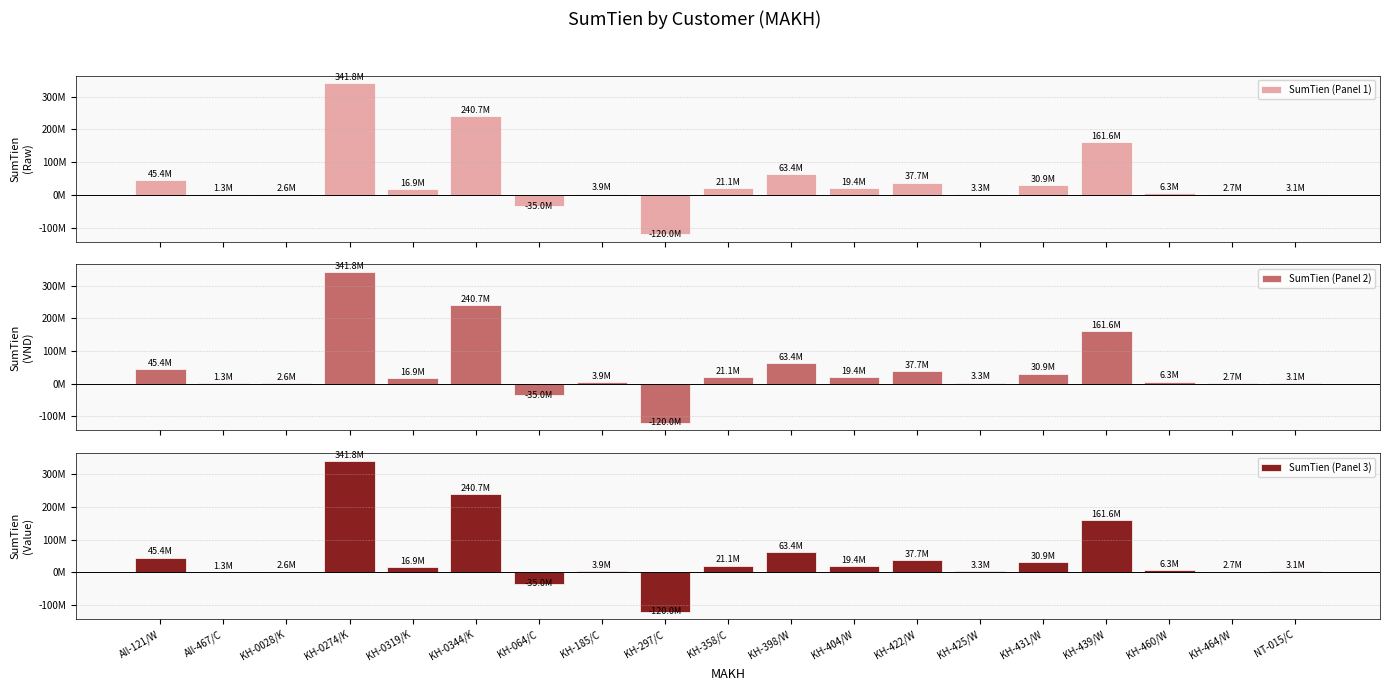

Which series has the widest spread of values?

SumTien (Panel 1)